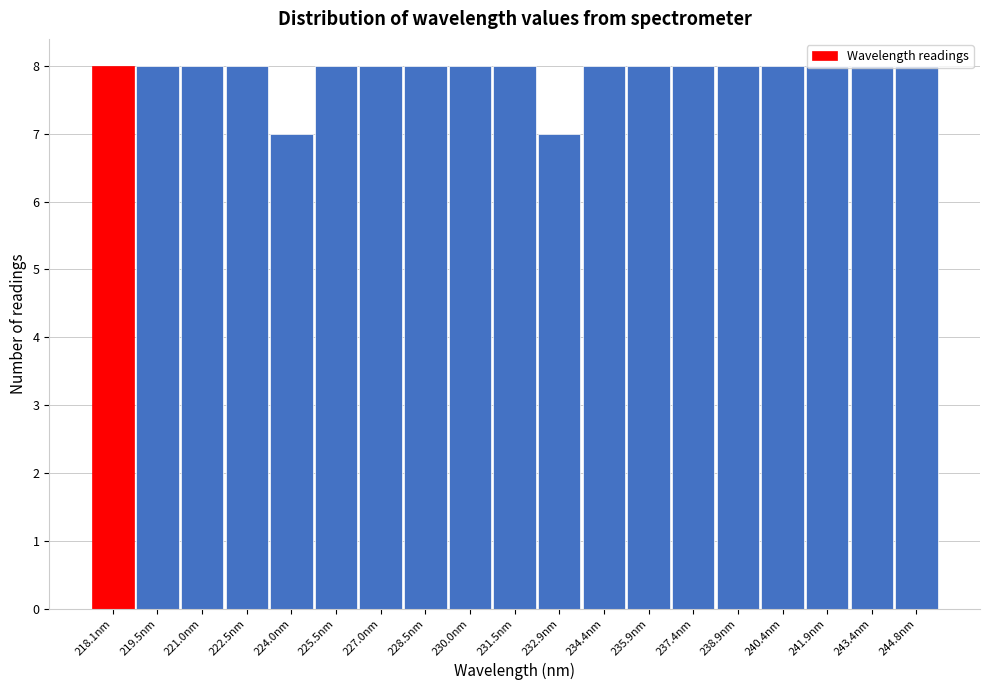

What is the value of the 6th bar from the left?

8